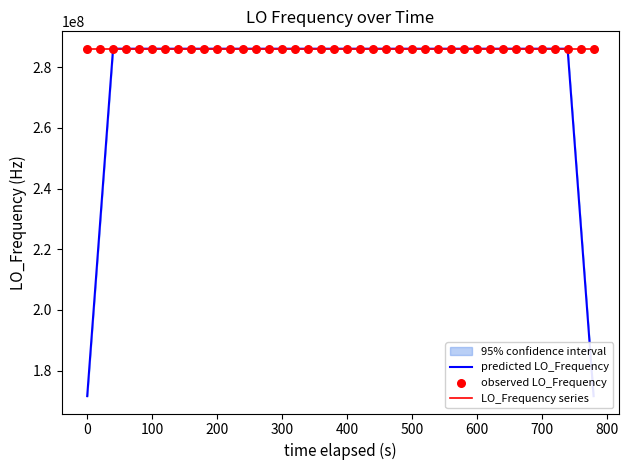

Which series contains the lowest Y value?

predicted LO_Frequency